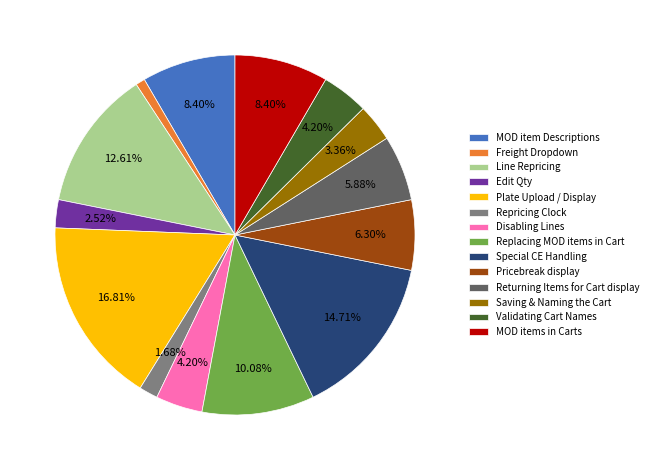

Count the number of slices in the pie.

14